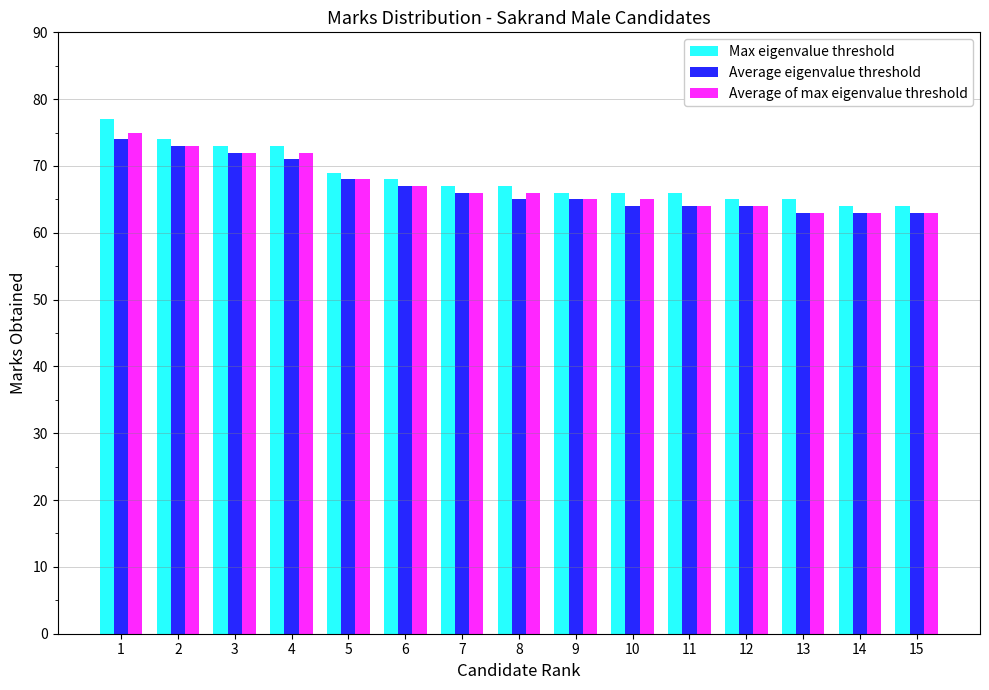

What is the value of the Max eigenvalue threshold bar at the 4th from the left?

73